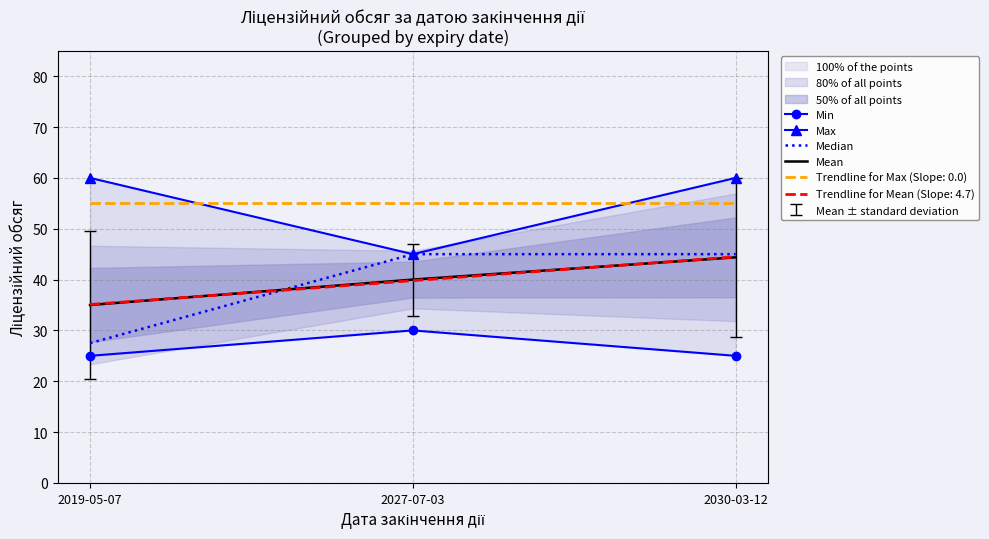

What is the label of the 2nd point from the right?

2027-07-03